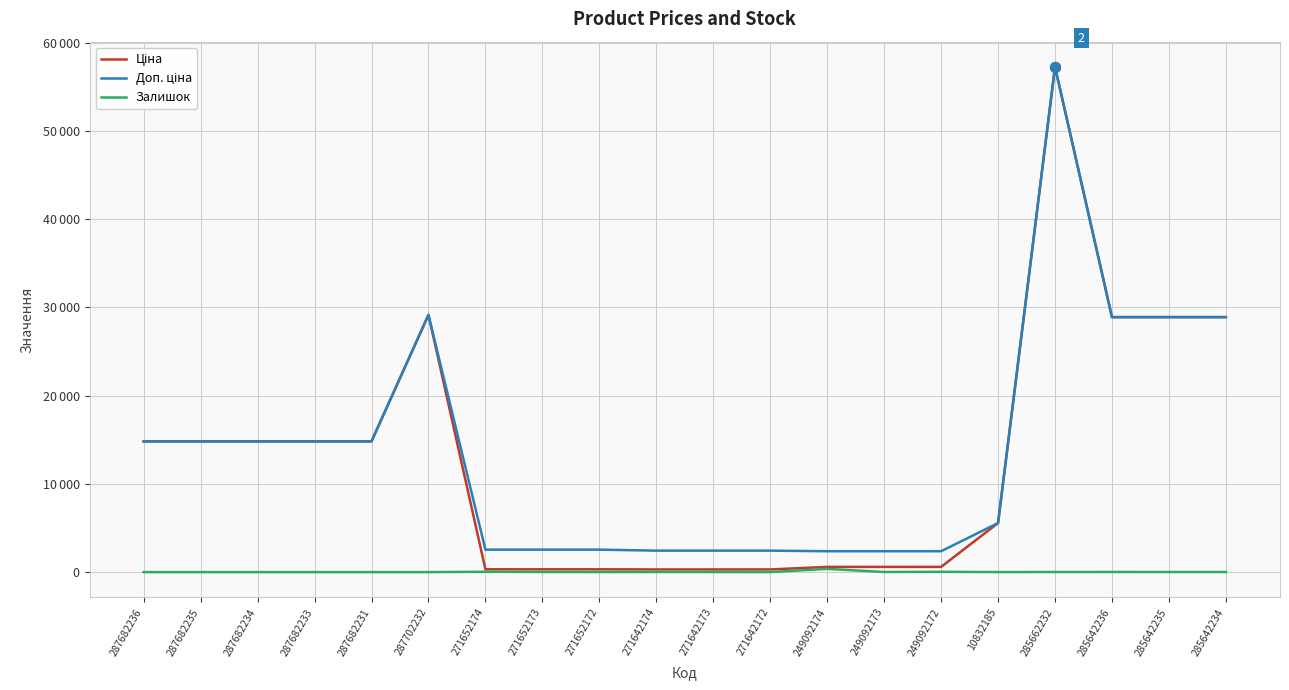

Is this an area chart (filled region under the line)?

No